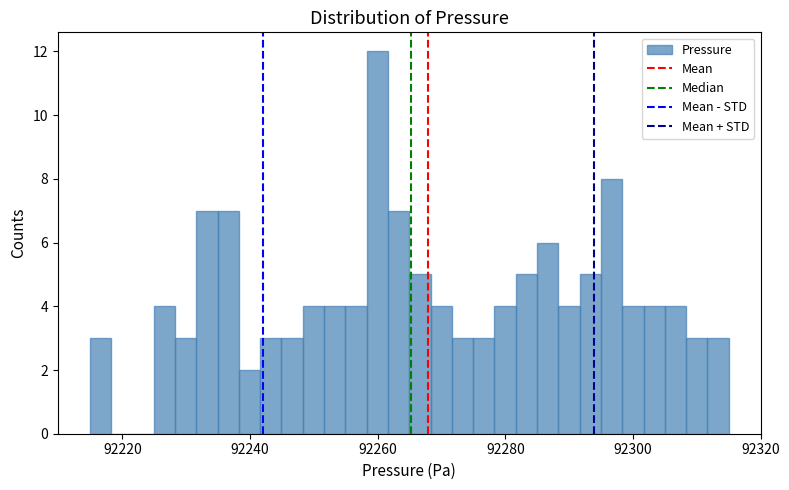

Around what value on the x-axis is the tallest bar? Give the approximate position of its centre, as read against the axis.

92260